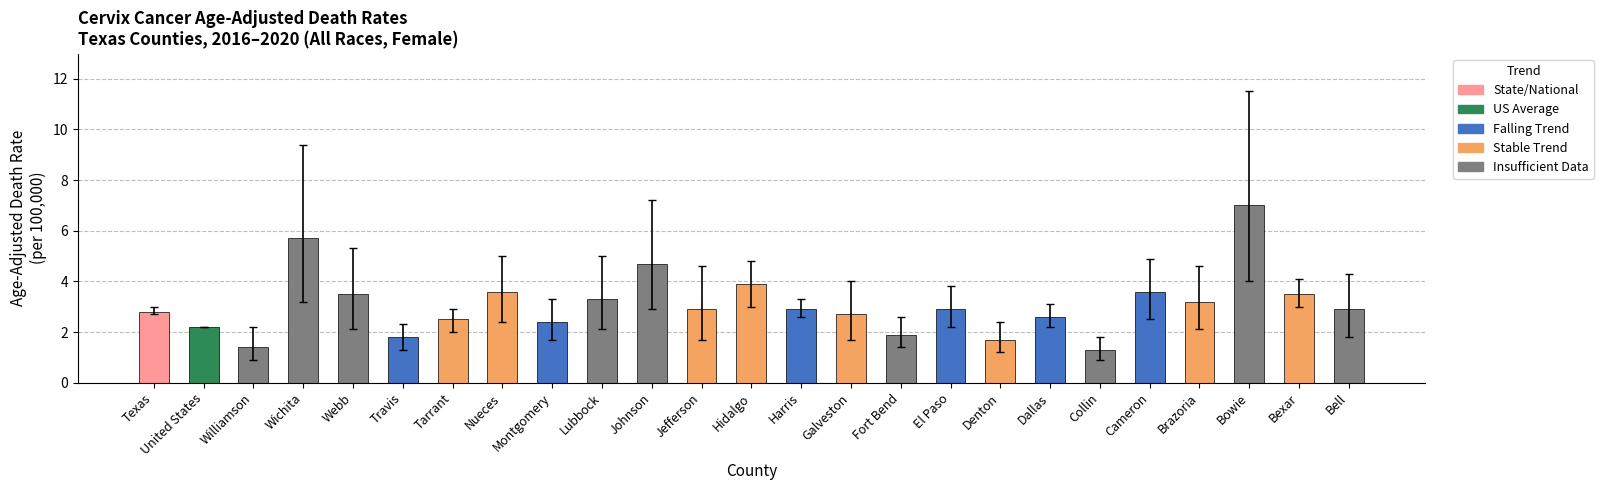

At which label does the data first exceed 2?

Texas